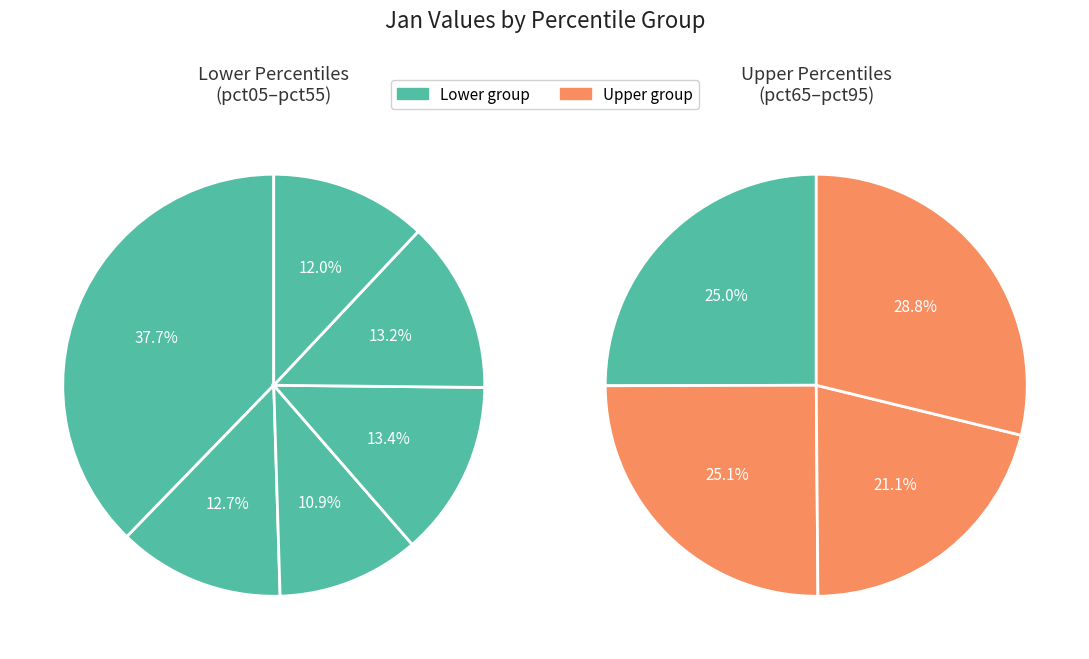

Does 2 represent more than half of the total?

No